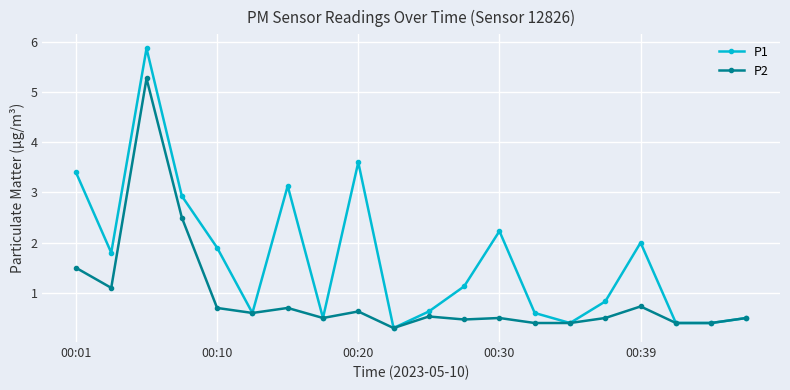

What is the minimum value for P1?

0.3